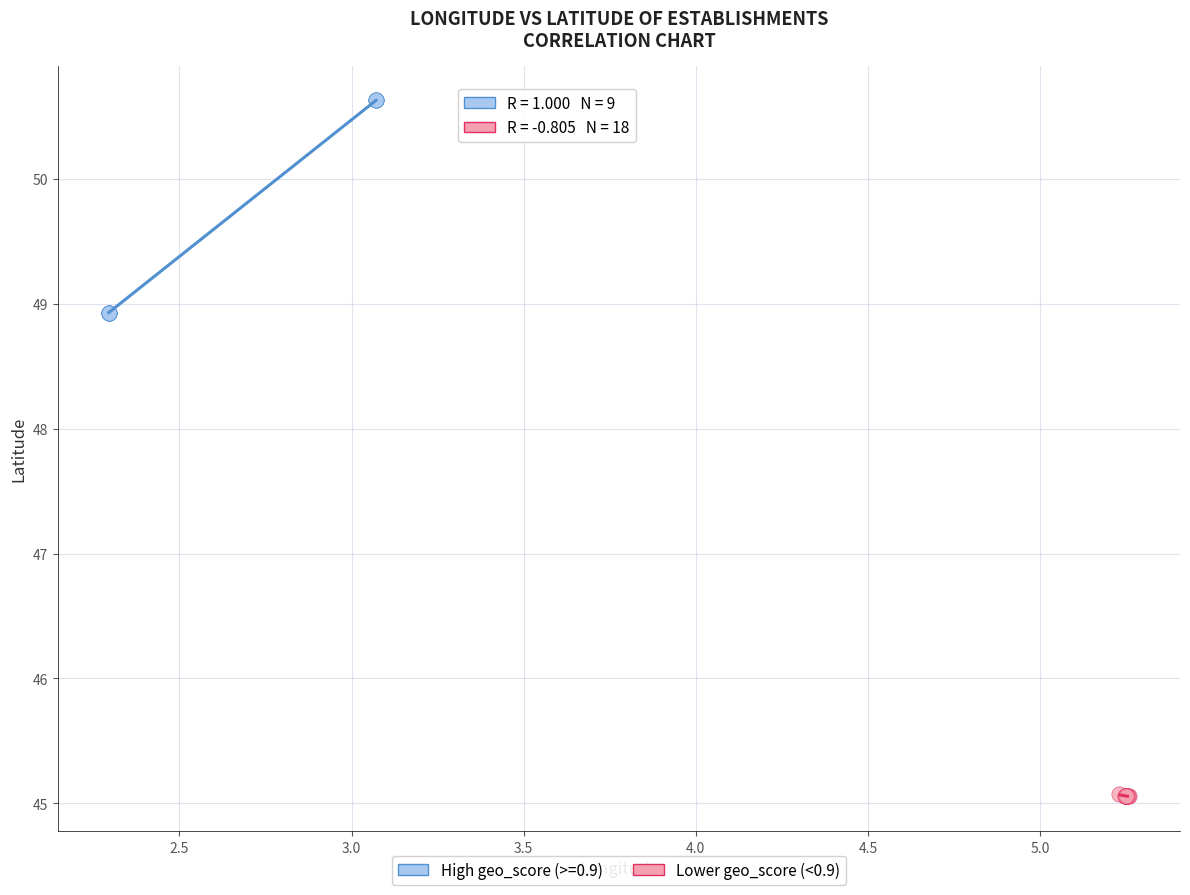

Which series has the widest spread of Y values?

High geo_score (>=0.9)